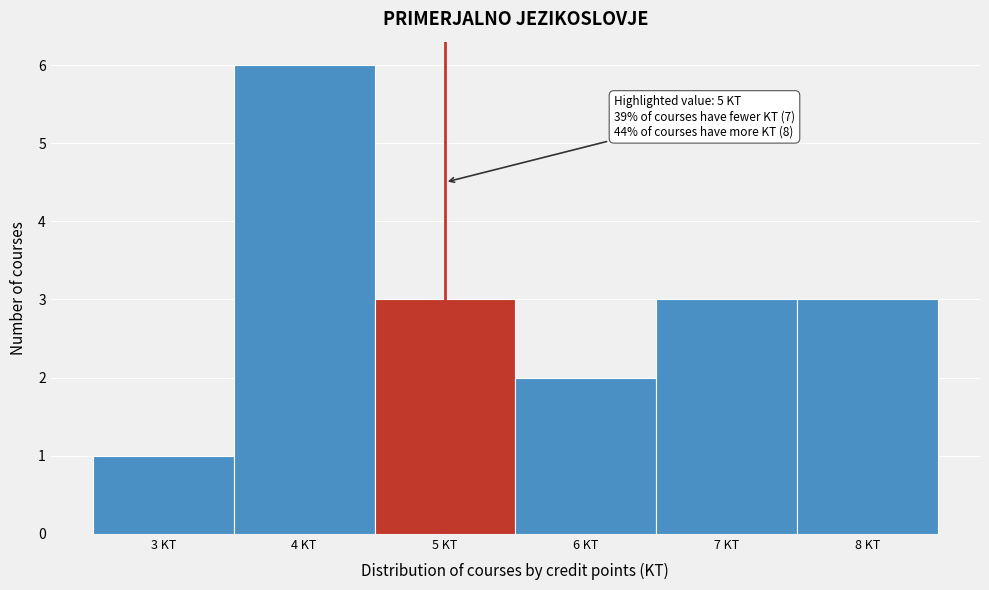

Which range on the x-axis has the tallest bar?

3.5 to 4.5